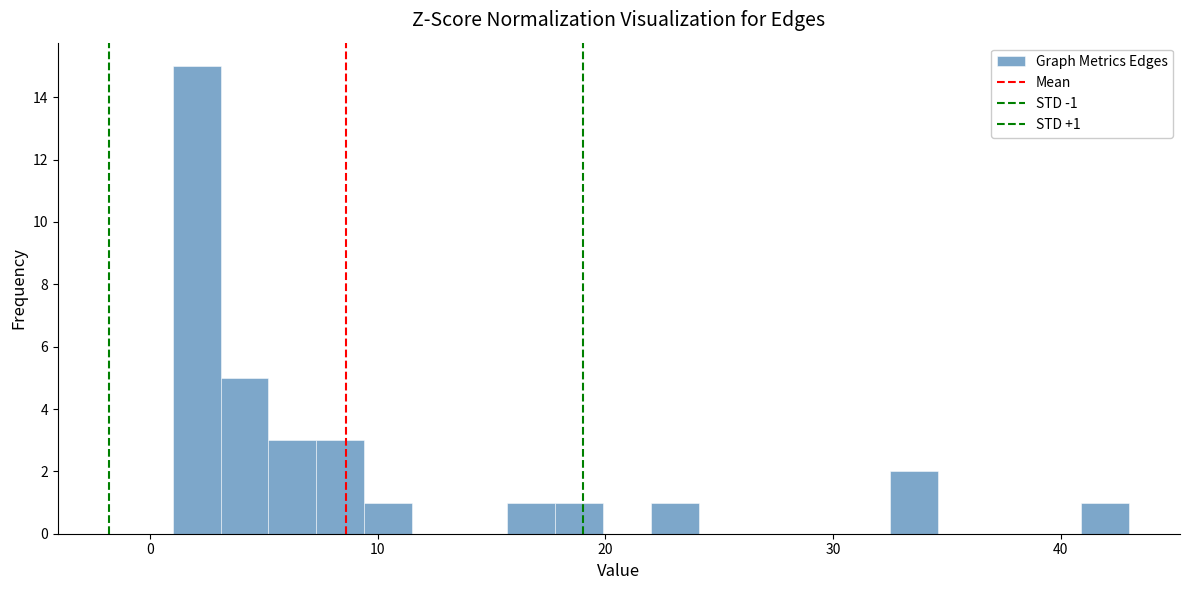

Read against the x-axis, roughly where is the centre of the tallest bar?

2